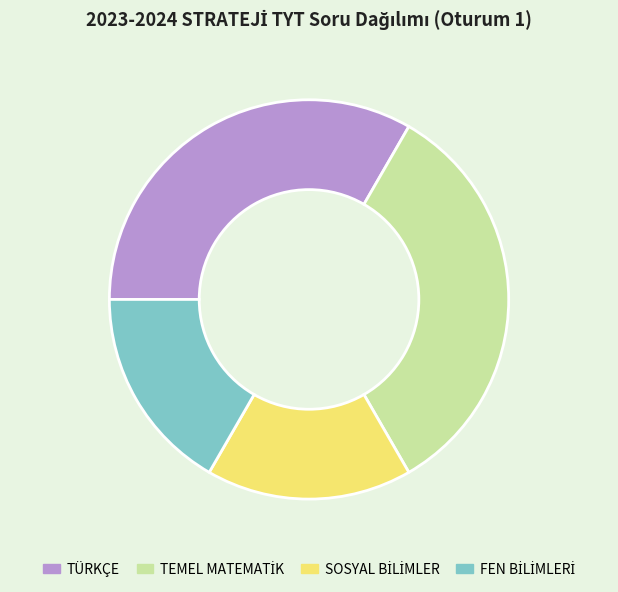

Does any single category account for the majority?

No